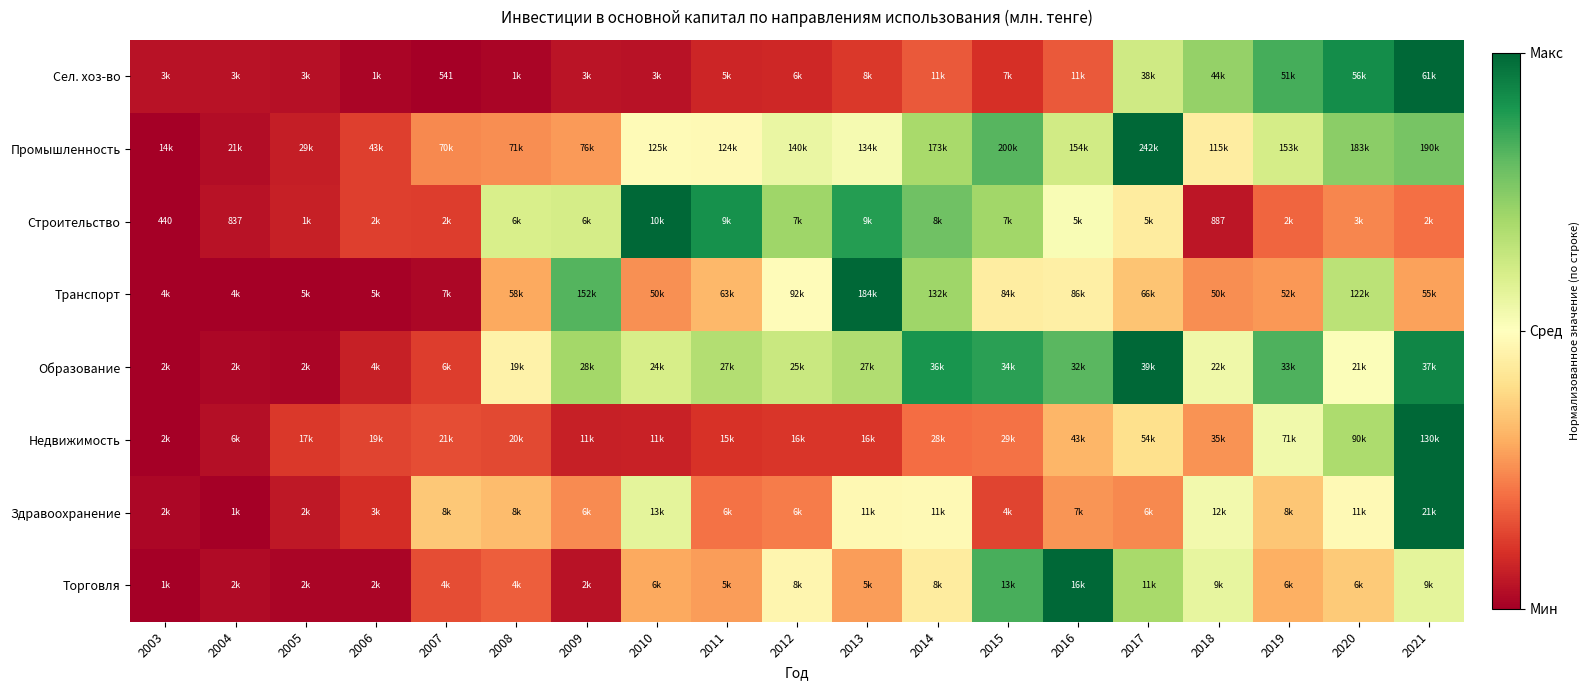

At which label does Здравоохранение reach its minimum?

2004